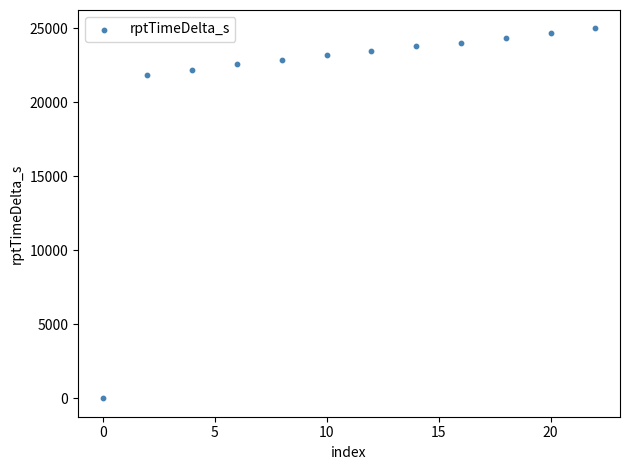

What Y value in the scatter plot is closest to 12487?

21856